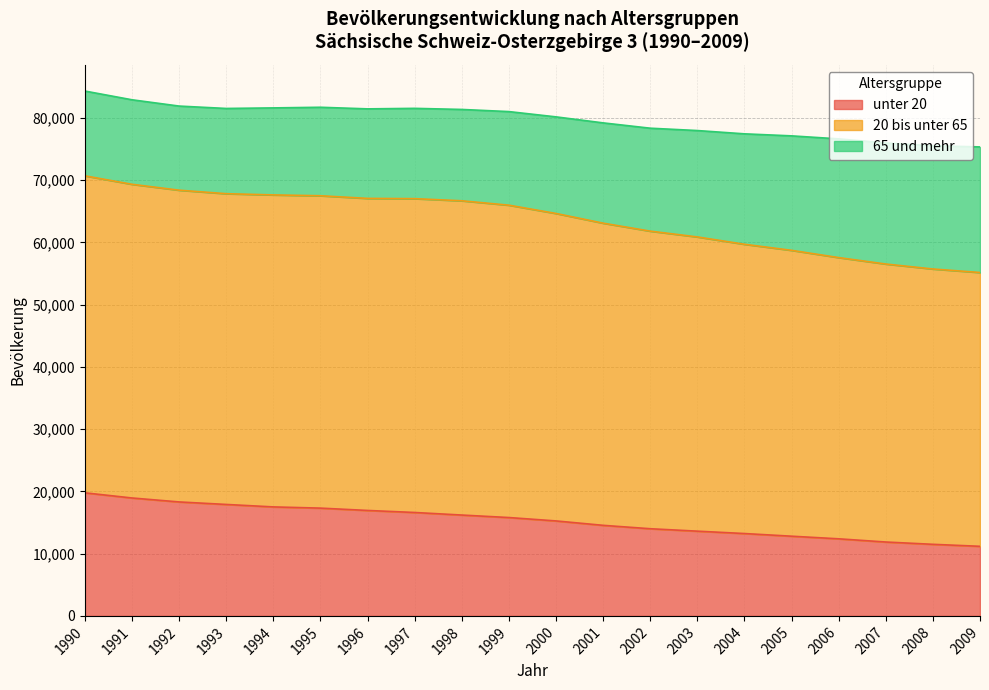

True or false: 20 bis unter 65 and unter 20 cross at least once.

False